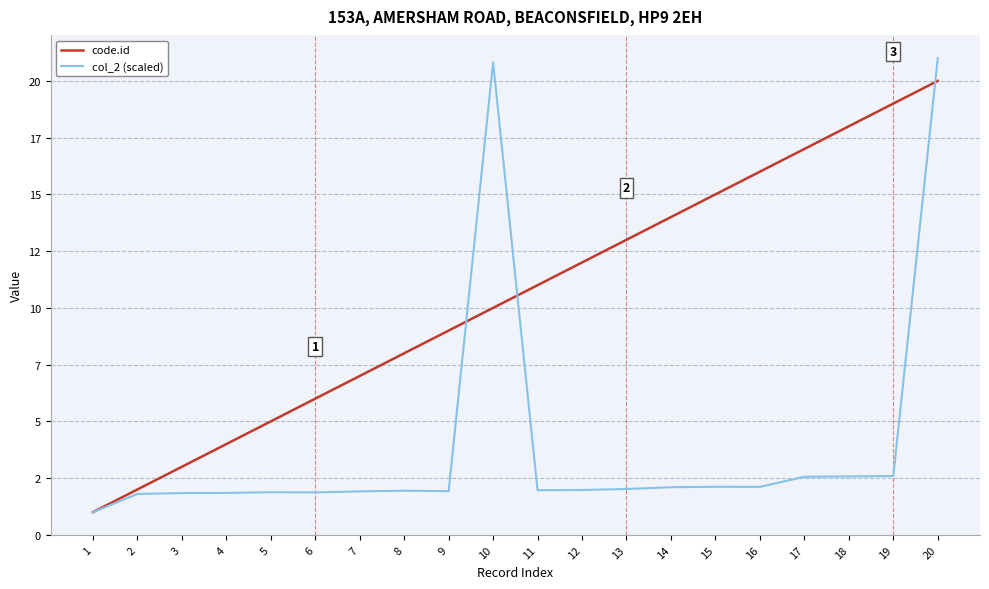

Is this an area chart (filled region under the line)?

No